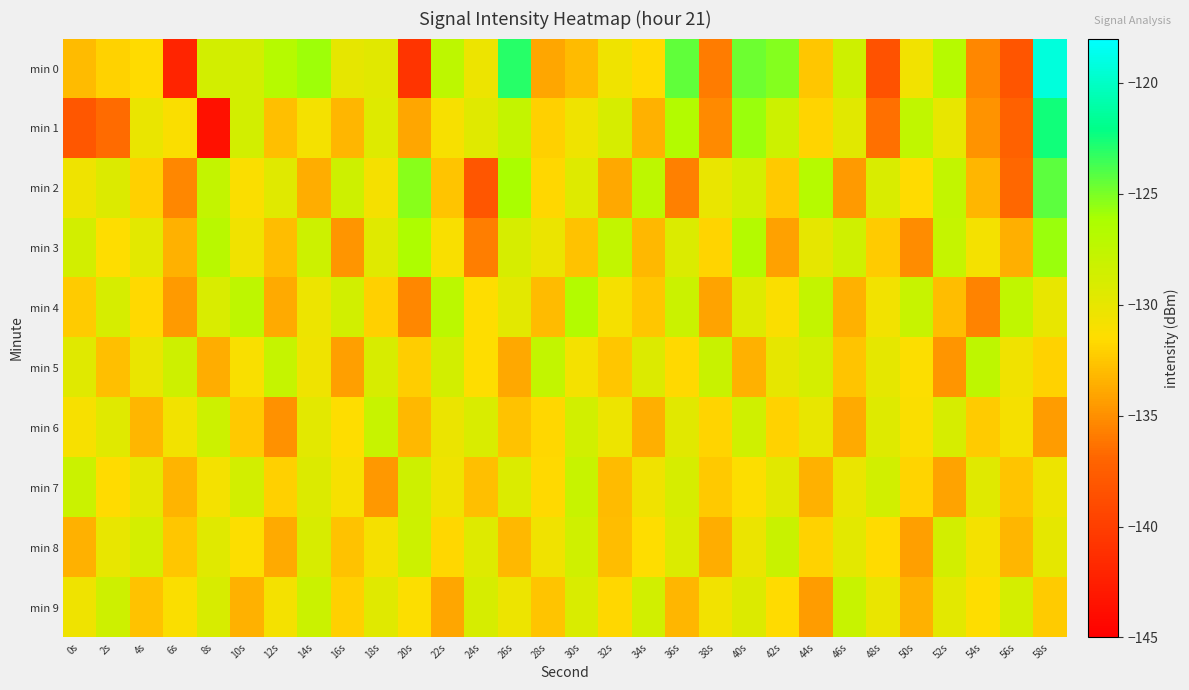

Reading right to left, list all the values displayed in this chart.

min 0: 58s=-119.2	56s=-138.2	54s=-135.3	52s=-127.0	50s=-130.7	48s=-138.4	46s=-128.4	44s=-132.5	42s=-125.3	40s=-124.7	38s=-135.9	36s=-124.3	34s=-131.5	32s=-130.5	30s=-133.1	28s=-134.0	26s=-123.0	24s=-130.4	22s=-127.3	20s=-140.8	18s=-129.6	16s=-129.9	14s=-125.9	12s=-126.9	10s=-128.7	8s=-128.7	6s=-142.1	4s=-131.6	2s=-132.0	0s=-133.1
min 1: 58s=-122.5	56s=-137.2	54s=-134.8	52s=-130.1	50s=-127.5	48s=-136.4	46s=-129.7	44s=-131.9	42s=-128.3	40s=-125.8	38s=-135.2	36s=-126.7	34s=-133.4	32s=-128.9	30s=-130.5	28s=-132.1	26s=-127.8	24s=-129.5	22s=-131.0	20s=-134.0	18s=-129.4	16s=-133.2	14s=-130.8	12s=-132.8	10s=-128.7	8s=-143.6	6s=-131.3	4s=-130.2	2s=-136.6	0s=-138.0
min 2: 58s=-124.3	56s=-136.8	54s=-133.2	52s=-127.7	50s=-131.6	48s=-129.1	46s=-134.5	44s=-126.9	42s=-132.4	40s=-128.8	38s=-130.2	36s=-135.7	34s=-127.3	32s=-133.9	30s=-129.4	28s=-131.8	26s=-126.2	24s=-138.1	22s=-132.6	20s=-125.3	18s=-130.9	16s=-128.4	14s=-133.7	12s=-129.6	10s=-131.2	8s=-127.8	6s=-135.4	4s=-132.1	2s=-129.3	0s=-130.5
min 3: 58s=-125.7	56s=-133.6	54s=-130.8	52s=-127.9	50s=-135.1	48s=-132.3	46s=-128.5	44s=-130.0	42s=-134.2	40s=-126.8	38s=-131.9	36s=-129.2	34s=-133.1	32s=-127.6	30s=-132.7	28s=-130.3	26s=-128.9	24s=-135.8	22s=-131.1	20s=-126.4	18s=-129.5	16s=-134.7	14s=-128.3	12s=-132.9	10s=-130.6	8s=-127.1	6s=-133.5	4s=-129.8	2s=-131.4	0s=-128.7
min 4: 58s=-130.1	56s=-127.5	54s=-135.6	52s=-132.9	50s=-128.0	48s=-130.7	46s=-133.4	44s=-127.8	42s=-131.2	40s=-129.4	38s=-134.1	36s=-128.2	34s=-132.5	32s=-130.9	30s=-126.7	28s=-133.0	26s=-129.8	24s=-131.5	22s=-127.2	20s=-135.3	18s=-132.1	16s=-128.6	14s=-130.4	12s=-133.8	10s=-127.4	8s=-129.1	6s=-134.5	4s=-131.7	2s=-128.9	0s=-132.3
min 5: 58s=-132.0	56s=-130.6	54s=-127.4	52s=-134.7	50s=-131.3	48s=-129.9	46s=-132.6	44s=-128.8	42s=-130.0	40s=-133.5	38s=-128.1	36s=-131.7	34s=-129.3	32s=-132.5	30s=-130.8	28s=-127.6	26s=-133.9	24s=-131.4	22s=-128.7	20s=-132.2	18s=-129.0	16s=-134.3	14s=-130.5	12s=-127.9	10s=-131.1	8s=-133.7	6s=-128.4	4s=-130.2	2s=-132.8	0s=-129.6
min 6: 58s=-134.4	56s=-130.9	54s=-132.3	52s=-128.9	50s=-131.2	48s=-129.4	46s=-133.8	44s=-130.1	42s=-132.0	40s=-128.5	38s=-131.9	36s=-129.7	34s=-133.6	32s=-130.4	30s=-128.6	28s=-131.8	26s=-132.7	24s=-129.1	22s=-130.3	20s=-133.1	18s=-128.0	16s=-131.5	14s=-129.8	12s=-134.9	10s=-132.4	8s=-128.3	6s=-130.7	4s=-133.2	2s=-129.5	0s=-131.0
min 7: 58s=-130.4	56s=-132.6	54s=-129.5	52s=-134.1	50s=-131.9	48s=-128.6	46s=-130.2	44s=-133.5	42s=-129.7	40s=-131.3	38s=-132.4	36s=-128.9	34s=-130.6	32s=-133.0	30s=-128.0	28s=-131.7	26s=-129.2	24s=-132.8	22s=-130.5	20s=-128.4	18s=-134.6	16s=-131.0	14s=-129.3	12s=-132.1	10s=-128.7	8s=-130.8	6s=-133.3	4s=-129.9	2s=-131.6	0s=-128.2
min 8: 58s=-129.9	56s=-133.2	54s=-130.8	52s=-128.7	50s=-134.3	48s=-131.6	46s=-129.8	44s=-132.0	42s=-128.1	40s=-130.3	38s=-133.7	36s=-129.2	34s=-131.5	32s=-132.9	30s=-128.5	28s=-130.6	26s=-133.1	24s=-129.4	22s=-131.8	20s=-128.3	18s=-130.9	16s=-132.7	14s=-129.0	12s=-133.8	10s=-131.3	8s=-129.6	6s=-132.5	4s=-128.8	2s=-130.1	0s=-133.4
min 9: 58s=-132.3	56s=-128.8	54s=-131.4	52s=-129.8	50s=-133.5	48s=-130.2	46s=-128.0	44s=-134.4	42s=-131.6	40s=-129.3	38s=-130.7	36s=-133.2	34s=-128.6	32s=-131.8	30s=-129.1	28s=-132.6	26s=-130.4	24s=-128.9	22s=-134.0	20s=-131.3	18s=-129.6	16s=-132.1	14s=-128.2	12s=-130.8	10s=-133.4	8s=-129.0	6s=-131.2	4s=-132.7	2s=-128.4	0s=-130.5